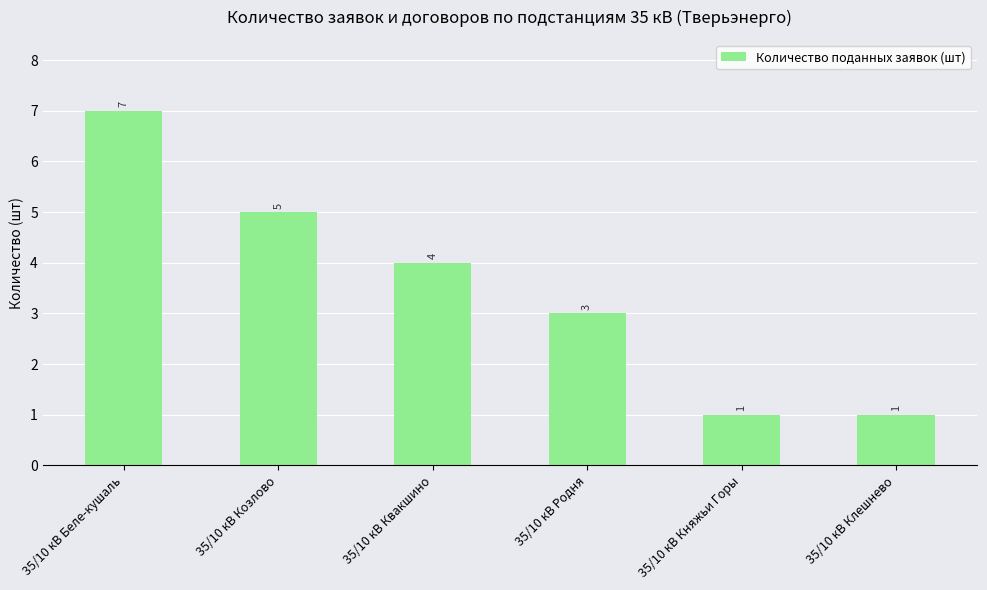

What is the average value?

4